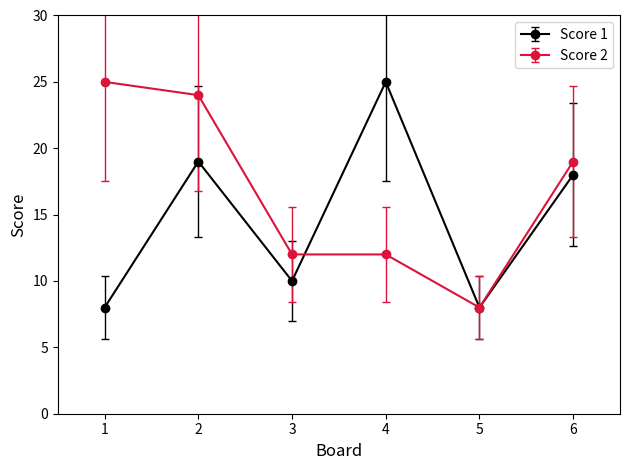

List the series in order of their overall mean, highest first.

Score 2, Score 1